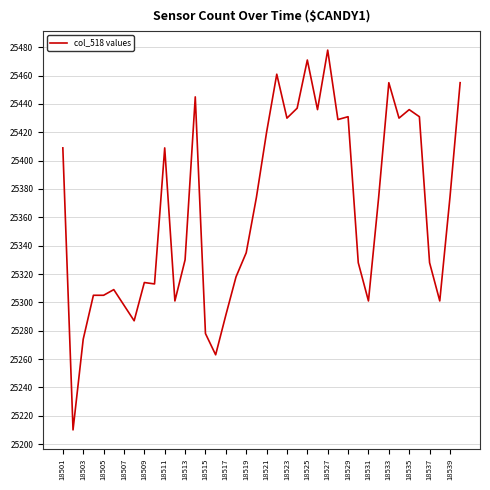

What is the difference between the maximum and minimum values?

268